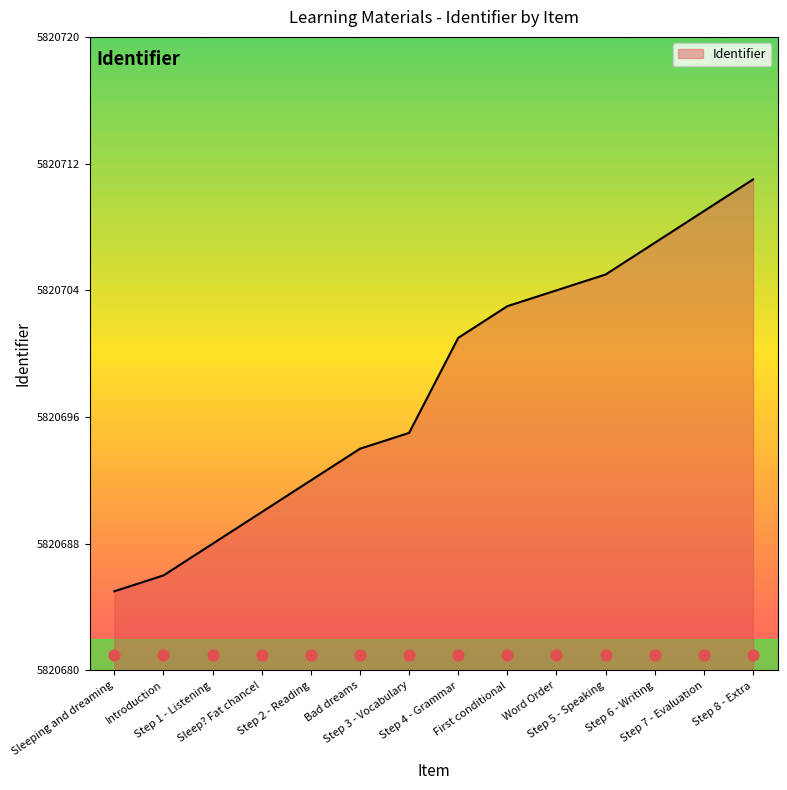

What is the change in value from Sleeping and dreaming to Step 2 - Reading?

+7